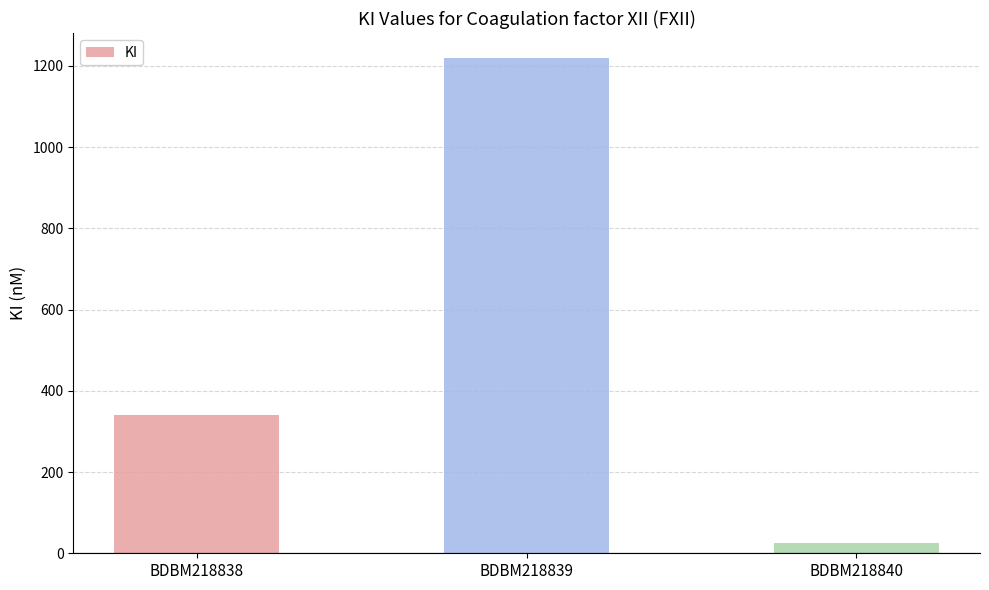

What value does the data have at BDBM218839, to the nearest 100?

1200